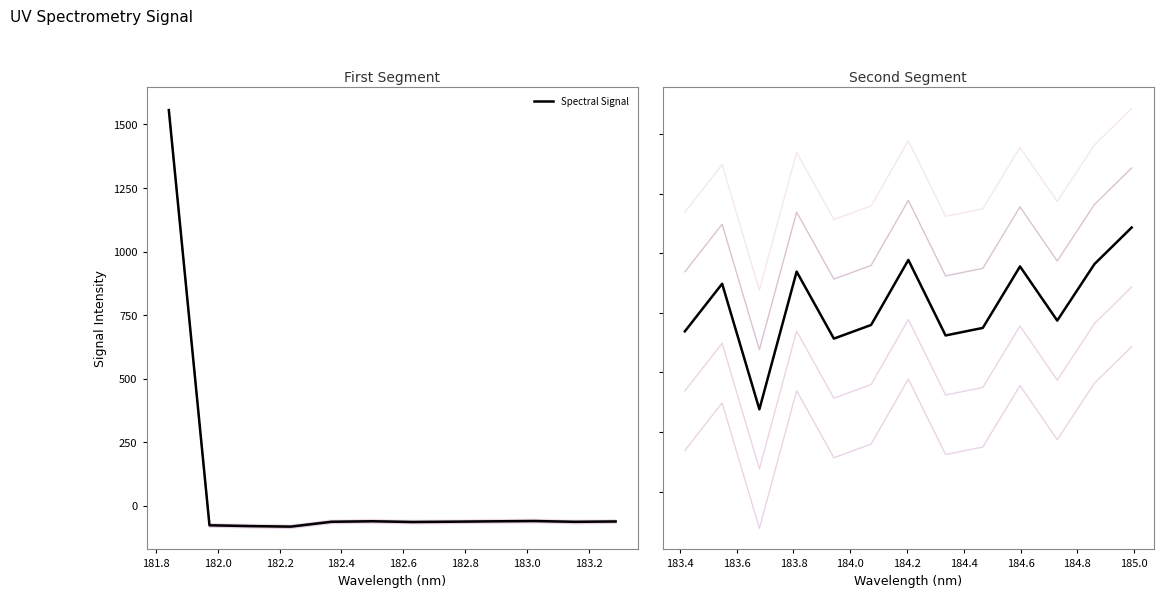

The chart shows a value of -110.4 at 182.0. True or false?

False